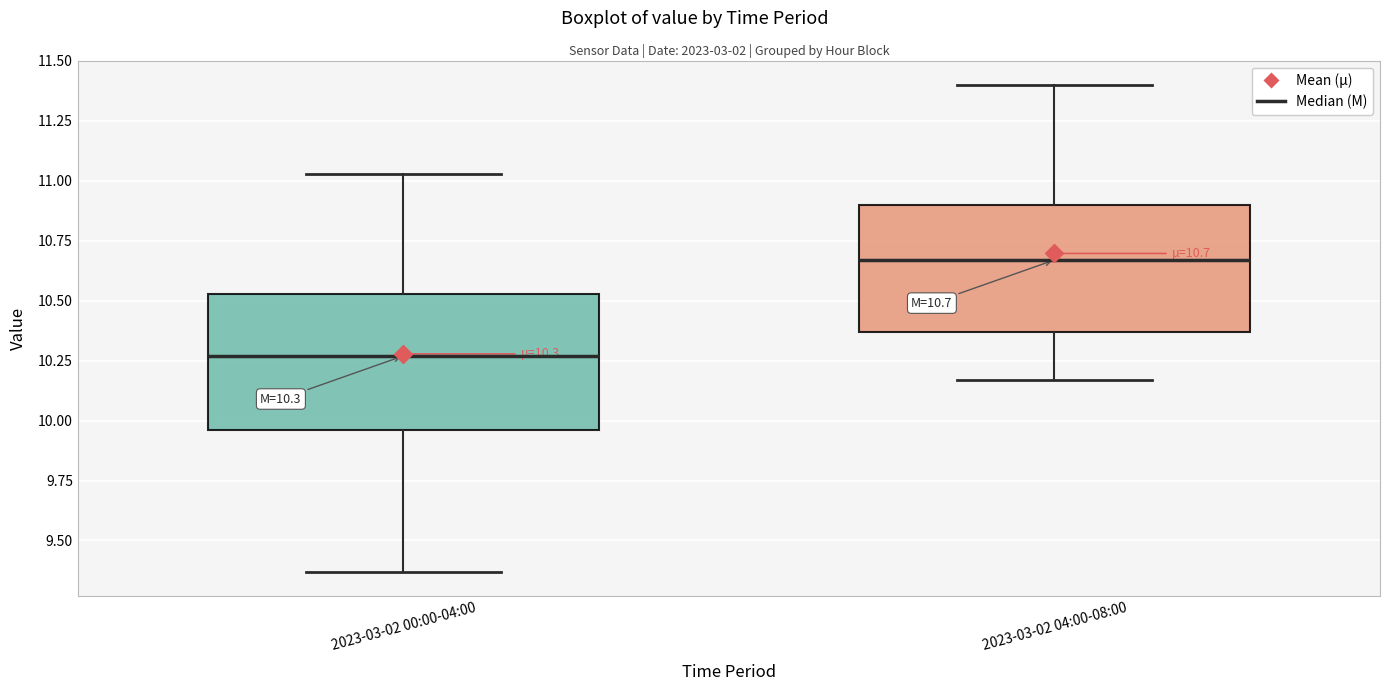

Which box's median line is the highest?

2023-03-02 04:00-08:00